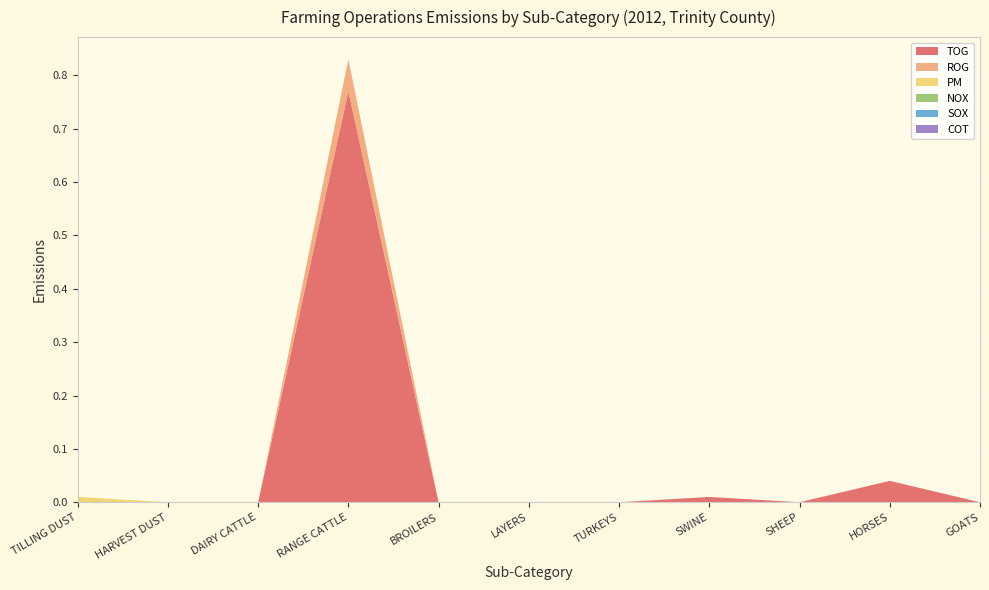

Reading left to right, transcribe all the data shown in this chart.

TOG: 0.0	0.0	0.0	0.8	0.0	0.0	0.0	0.0	0.0	0.0	0.0
ROG: 0.0	0.0	0.0	0.1	0.0	0.0	0.0	0.0	0.0	0.0	0.0
PM: 0.0	0.0	0.0	0.0	0.0	0.0	0.0	0.0	0.0	0.0	0.0
NOX: 0.0	0.0	0.0	0.0	0.0	0.0	0.0	0.0	0.0	0.0	0.0
SOX: 0.0	0.0	0.0	0.0	0.0	0.0	0.0	0.0	0.0	0.0	0.0
COT: 0.0	0.0	0.0	0.0	0.0	0.0	0.0	0.0	0.0	0.0	0.0